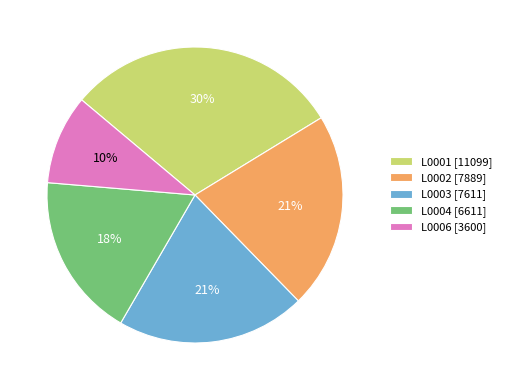

How many slices are in this pie chart?

5